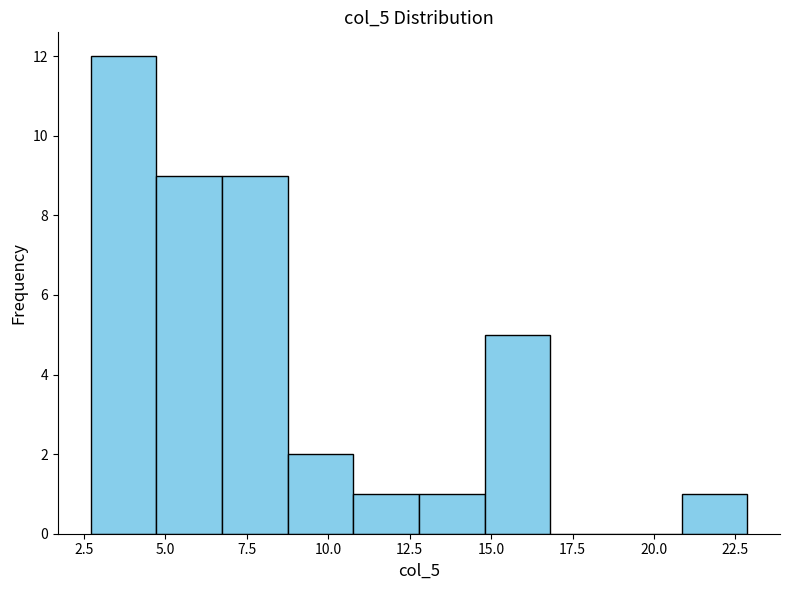

Which range on the x-axis has the tallest bar?

2.5 to 4.5